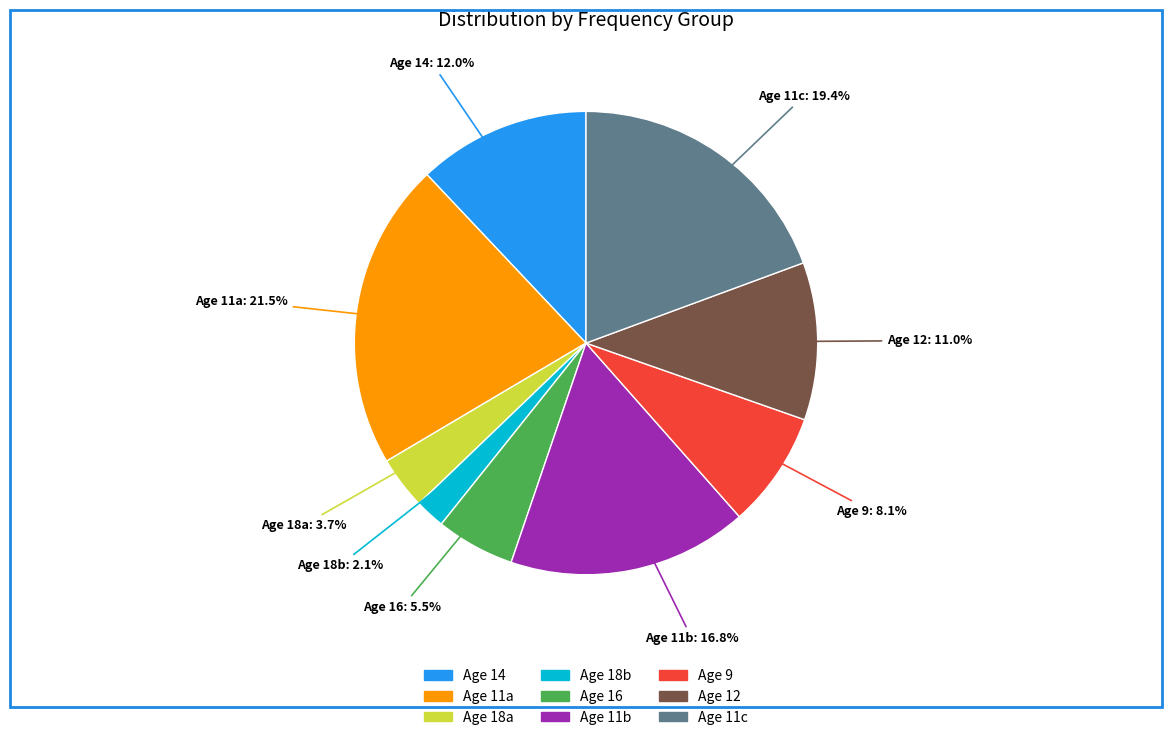

Is there a majority slice in this chart?

No